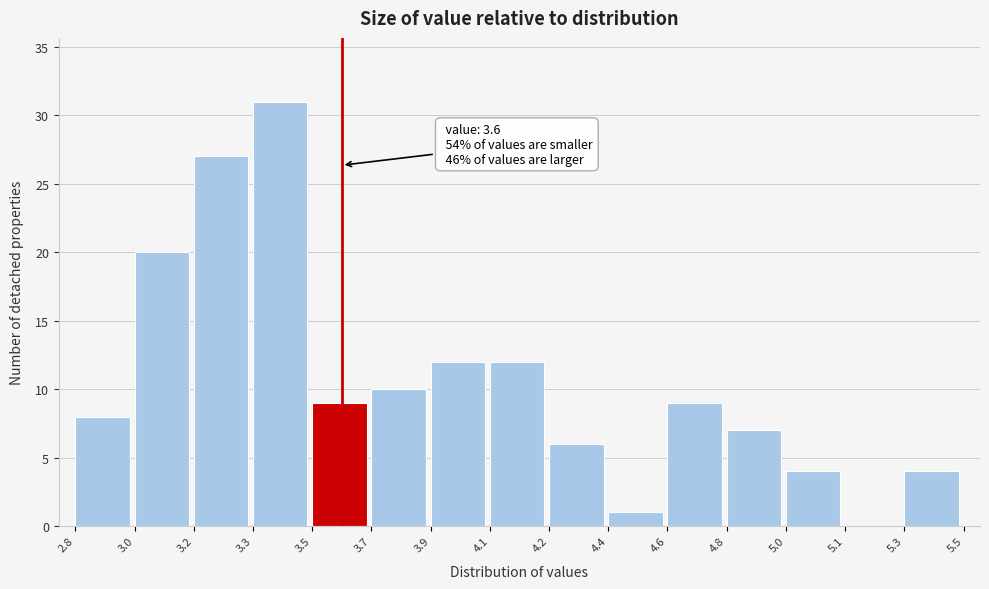

Reading left to right, extract all data points from this chart.

2.8=8	3.0=20	3.2=27	3.3=31	3.5=9	3.7=10	3.9=12	4.1=12	4.2=6	4.4=1	4.6=9	4.8=7	5.0=4	5.1=0	5.3=4